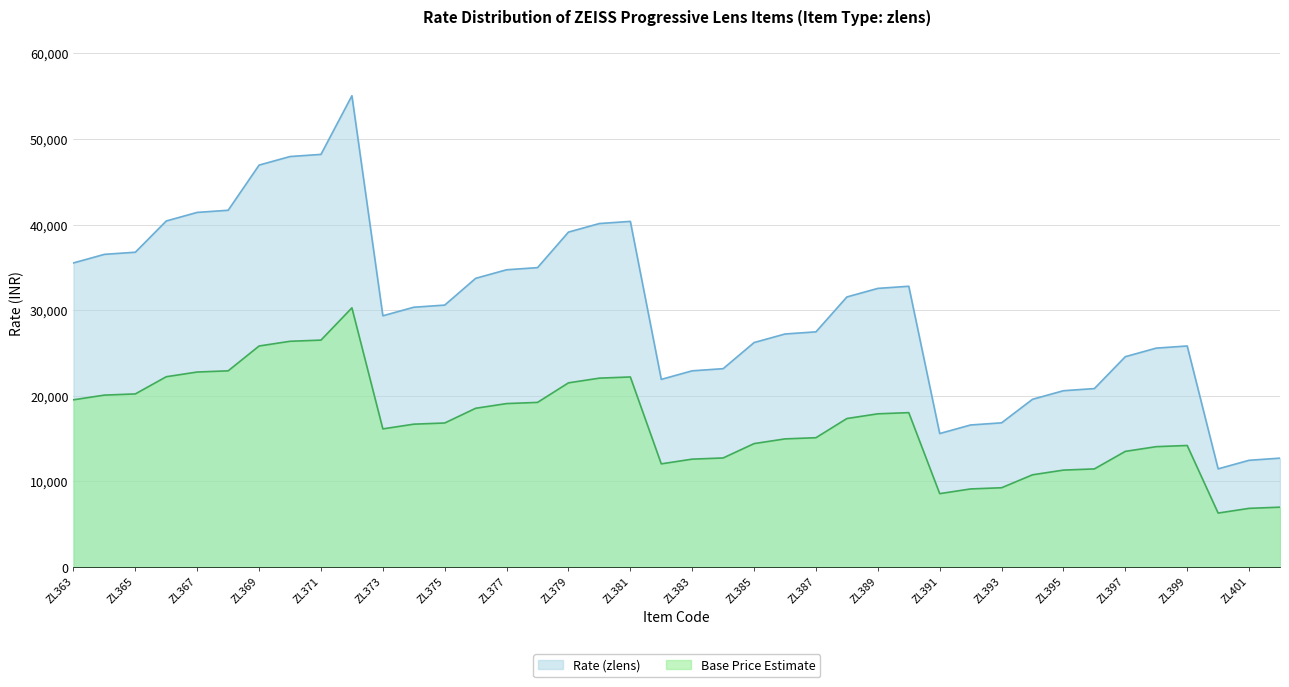

What is the change in value from ZL375 to ZL394?

-6050.0